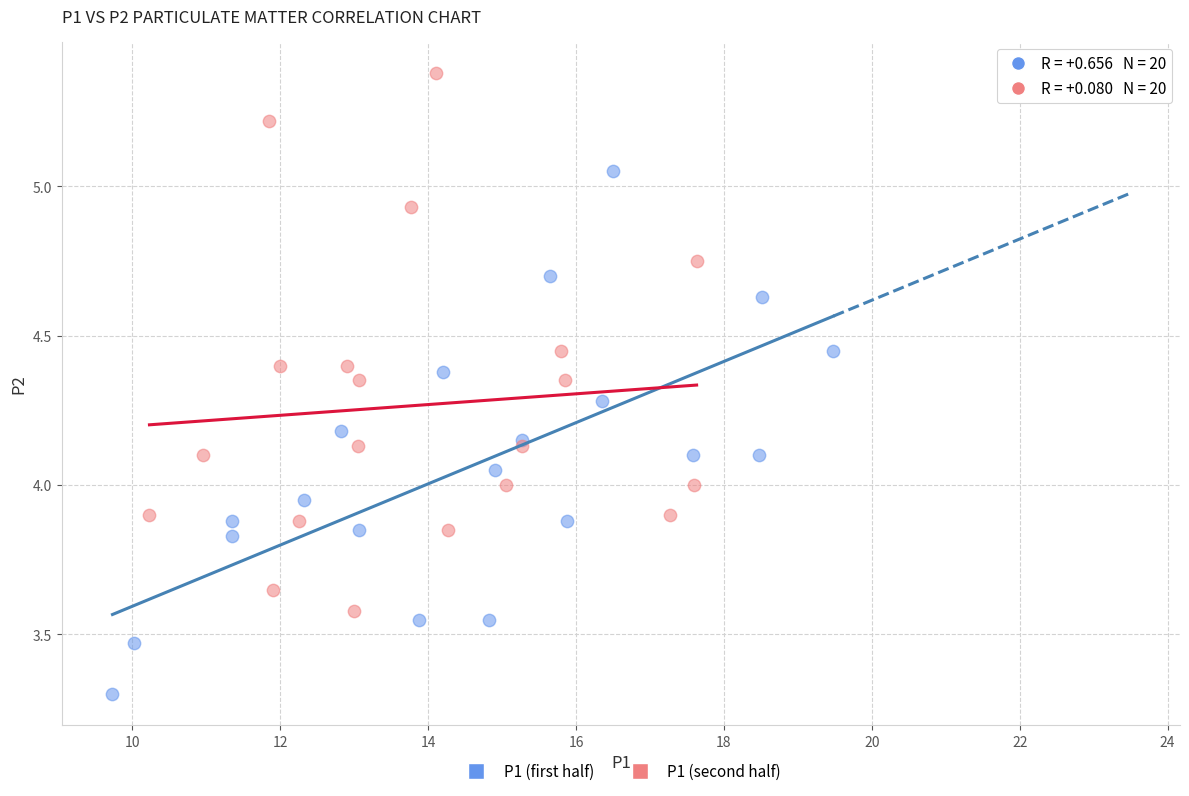

Which series contains the highest Y value?

P1 (second half)